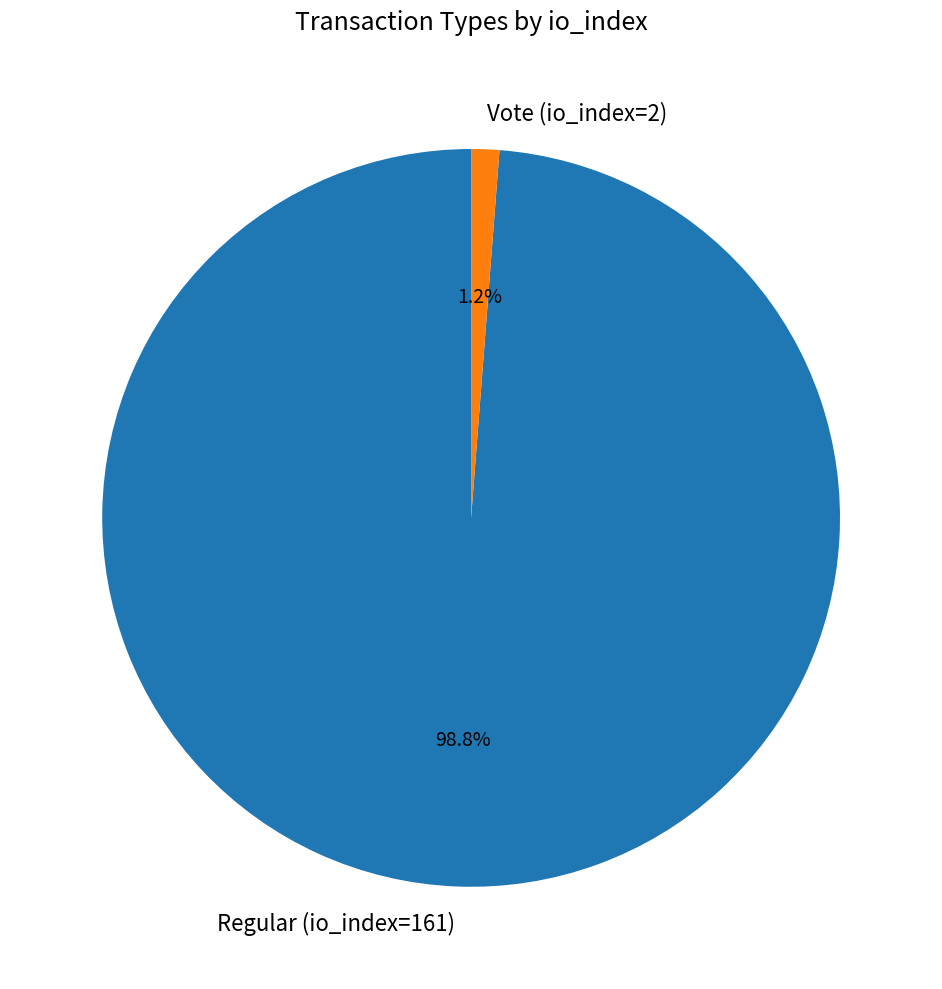

Count the number of slices in the pie.

2